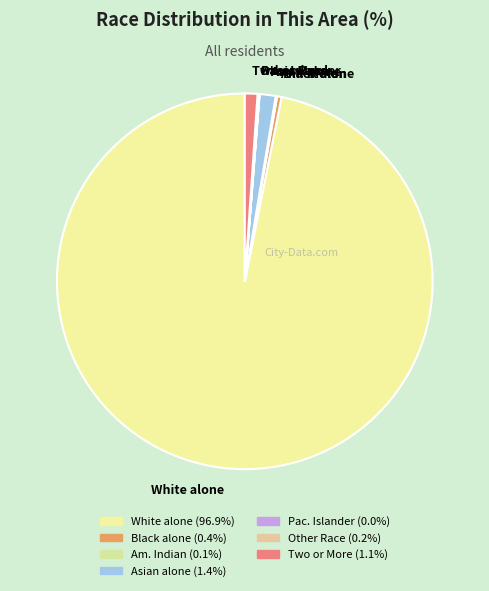

Is there any slice that represents more than half of the pie?

Yes